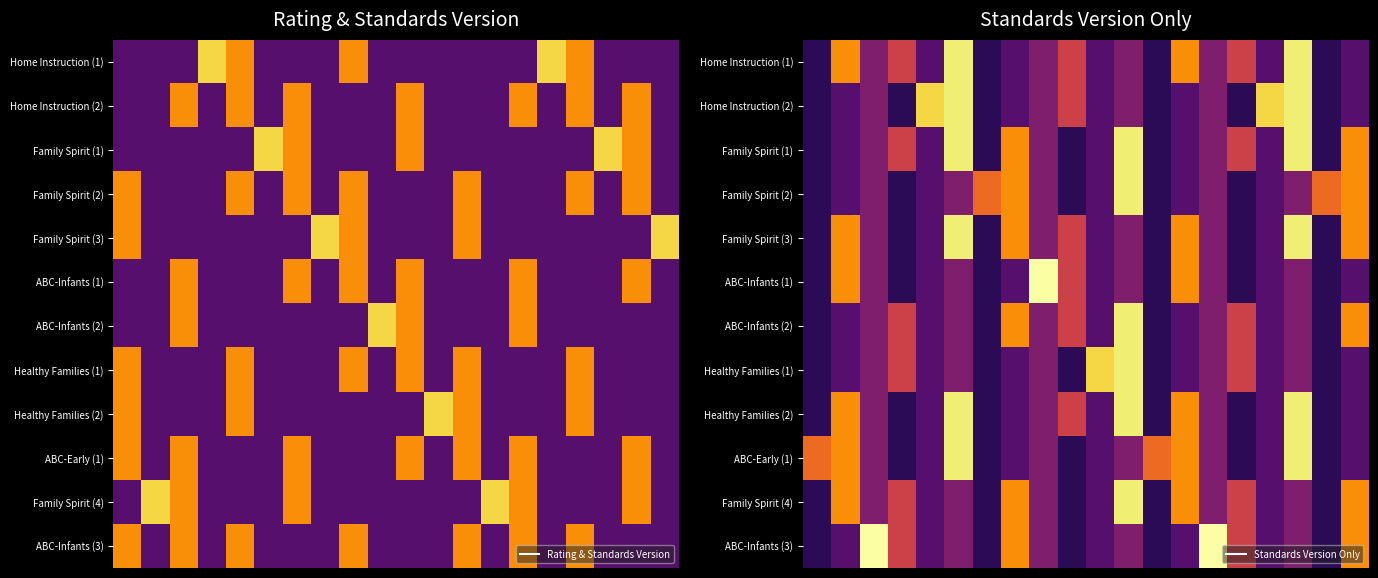

What is the total value across all series at 5?

21.6